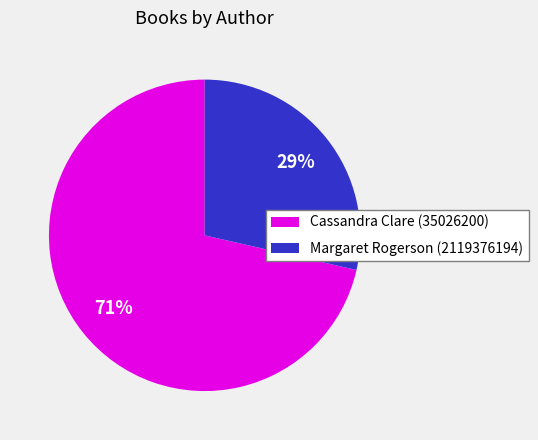

Which category has the biggest portion of the pie?

Cassandra Clare (35026200)